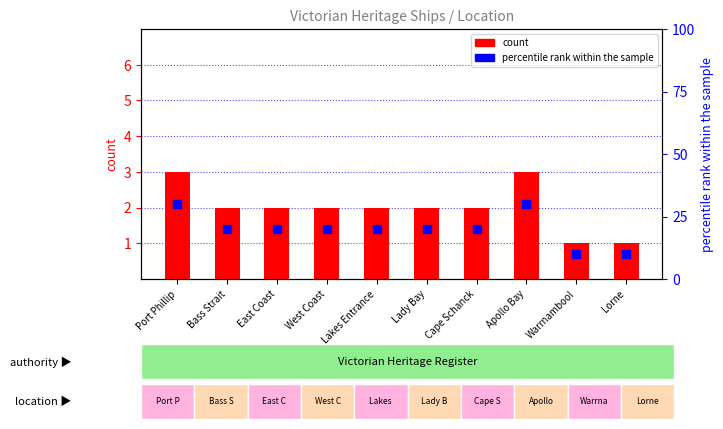

What are all the series names shown in the legend?

count, percentile rank within the sample